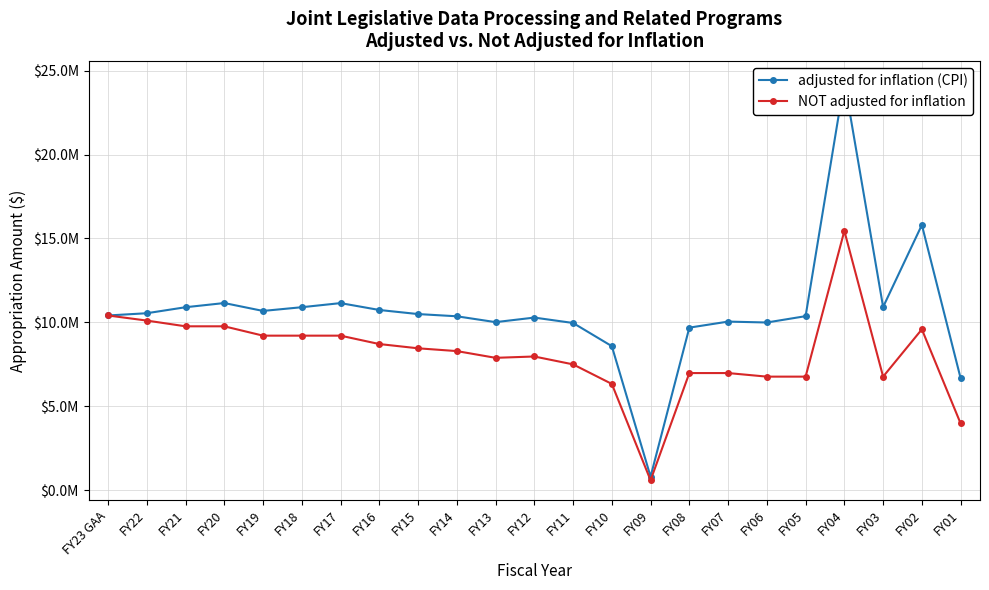

At which category does the chart reach its minimum across all series?

FY09